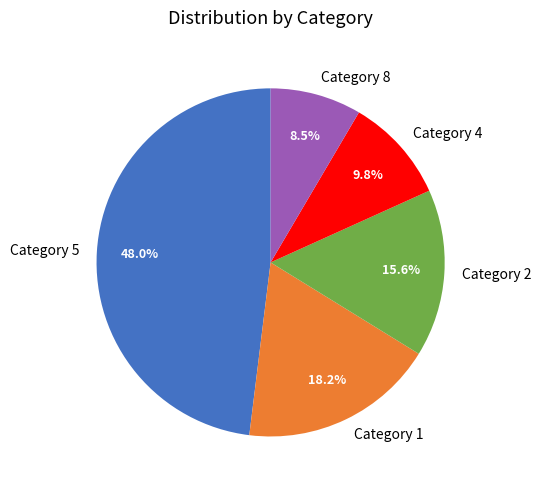

Between Category 2 and Category 4, which is larger?

Category 2